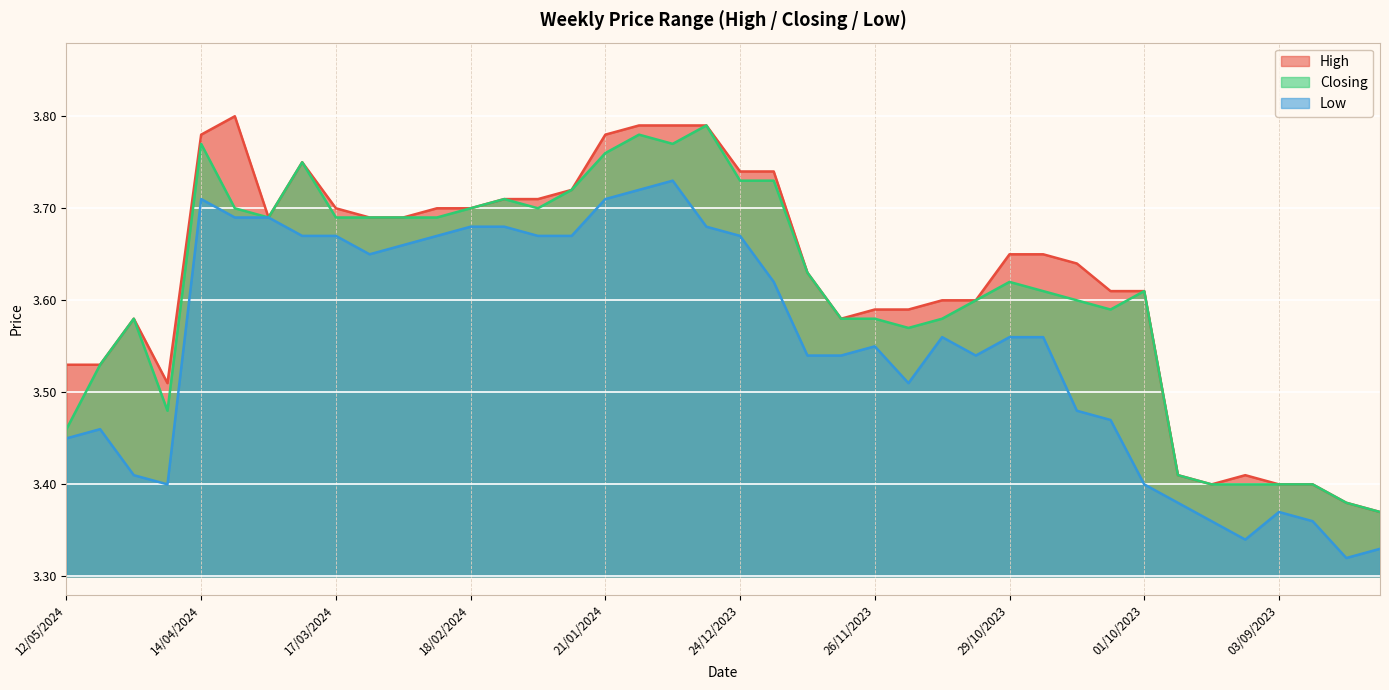

Which series has the largest total across all categories?

High